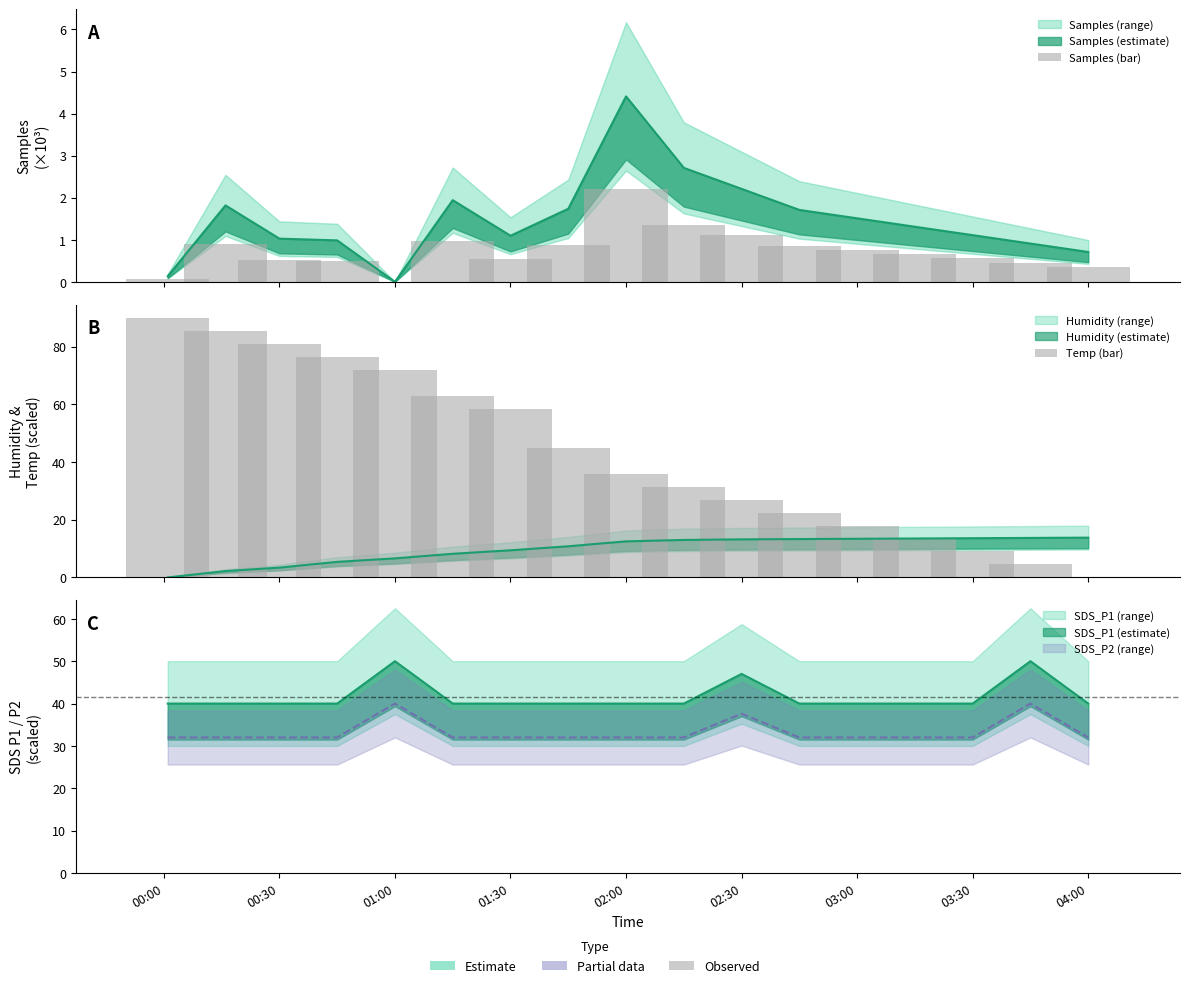

How many data points does each series have?

17